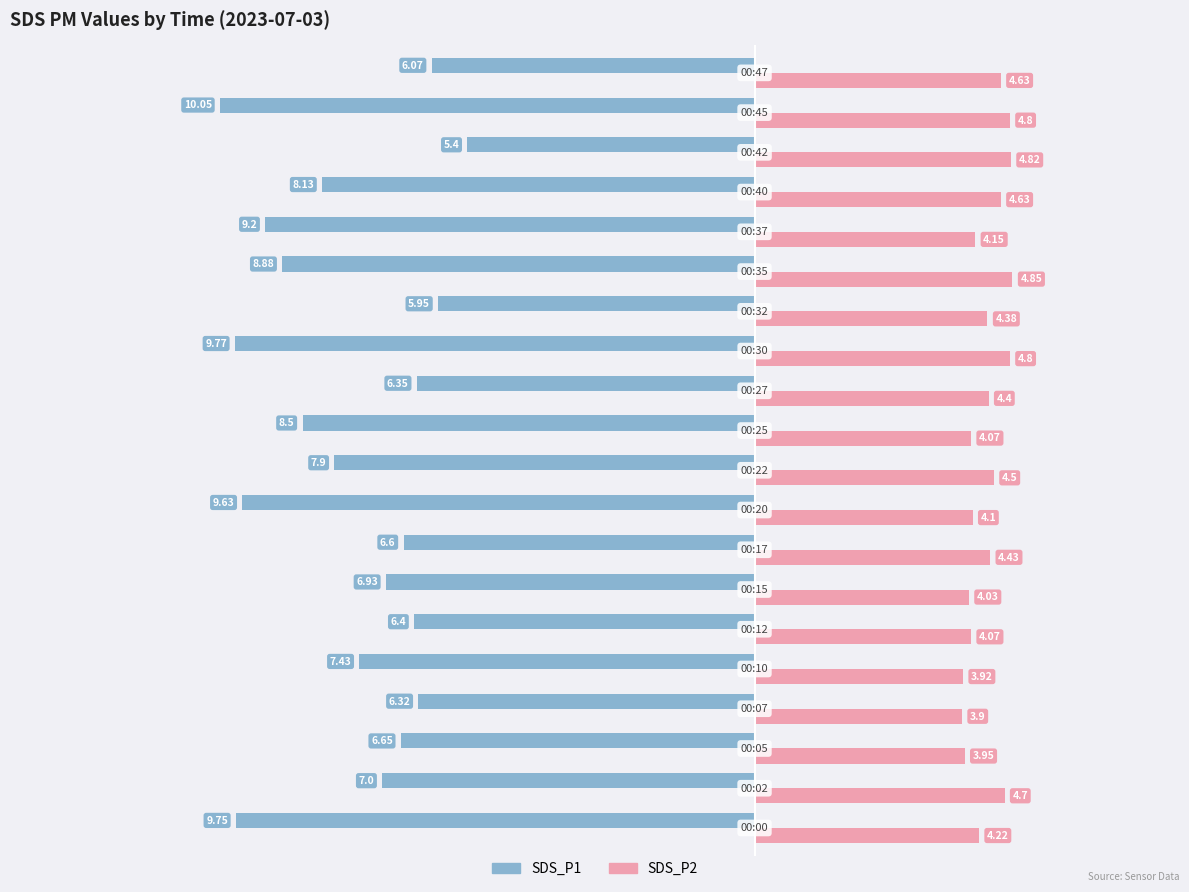

Which series changed the most between 00:00 and 00:42?

SDS_P1